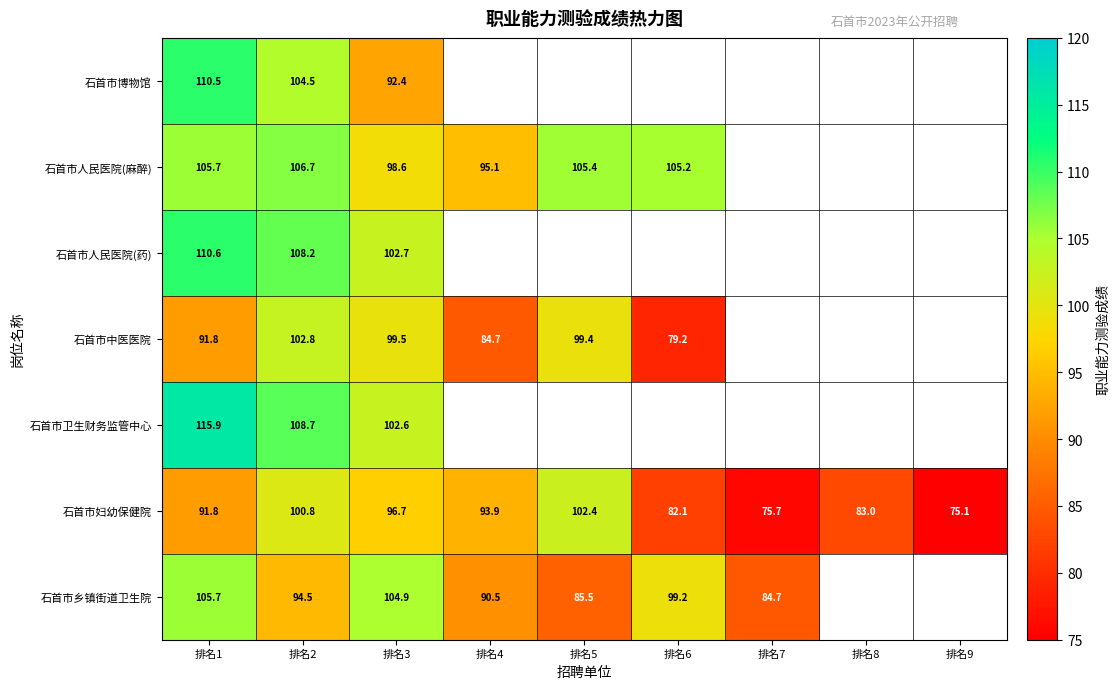

At which label does 石首市中医医院 first exceed 99?

排名2